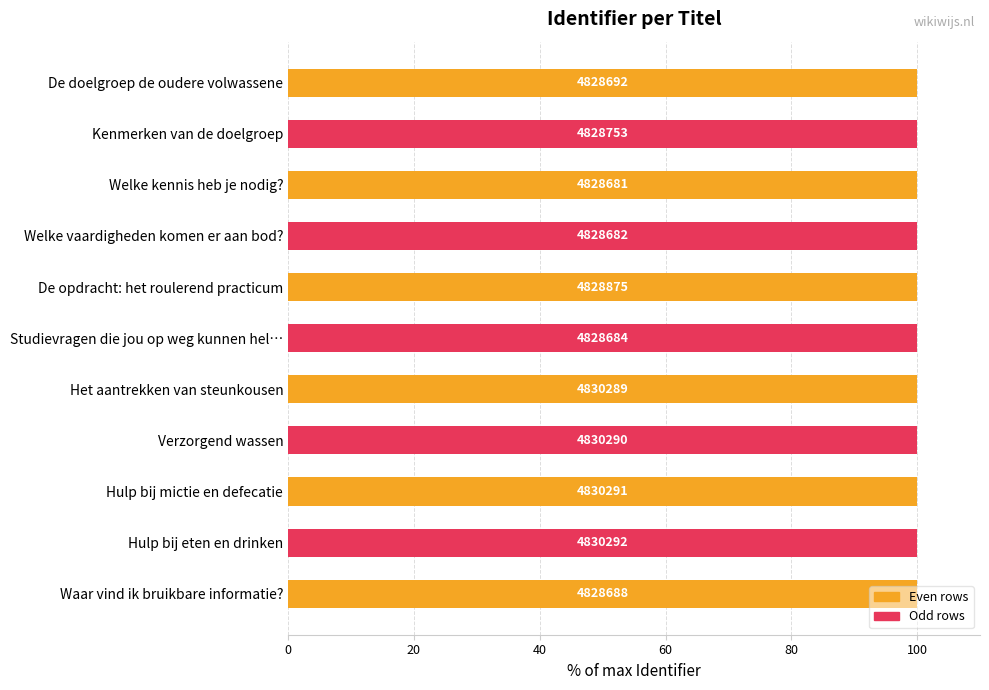

Approximately how many times larger is the value at De doelgroep de oudere volwassene compared to De opdracht: het roulerend practicum?

1.0